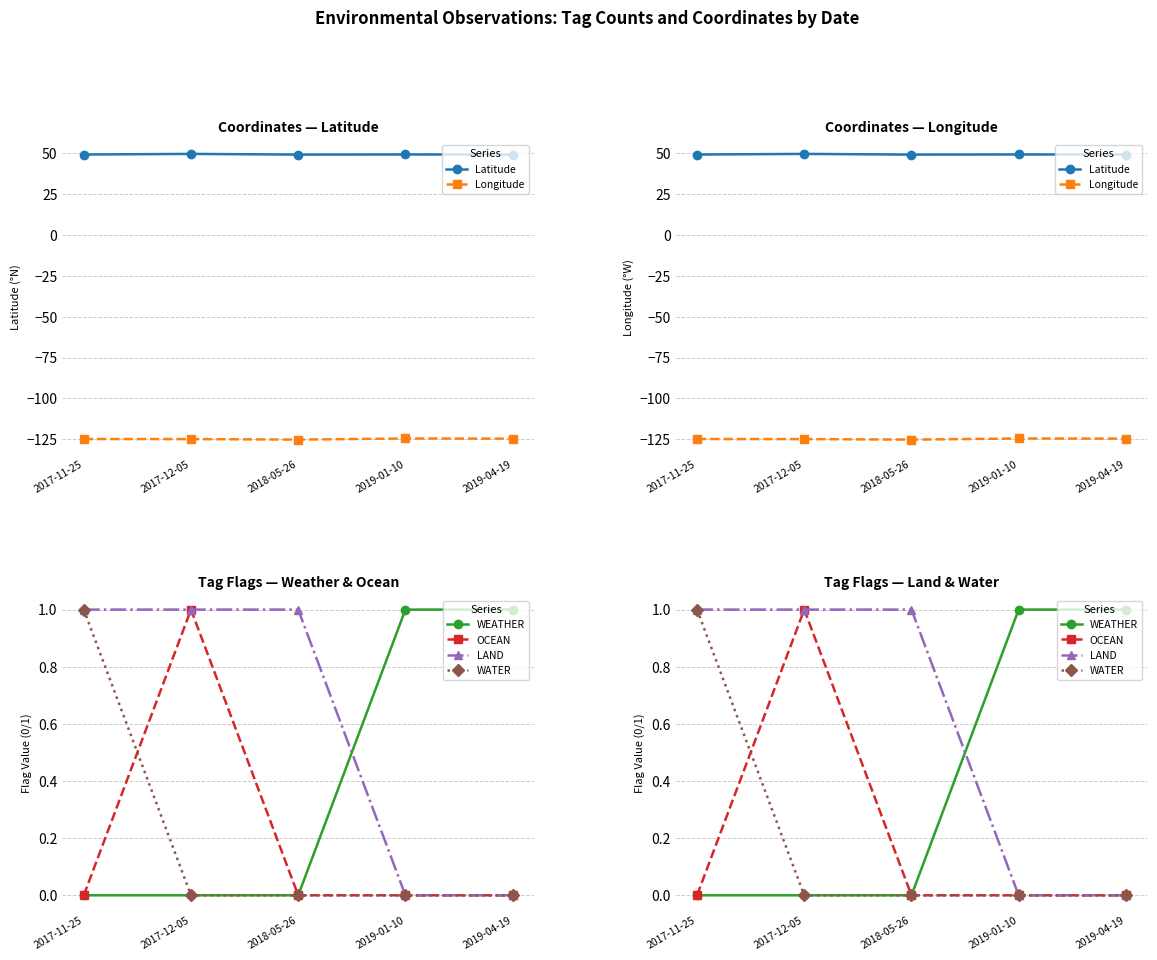

Does the chart have visible grid lines?

Yes